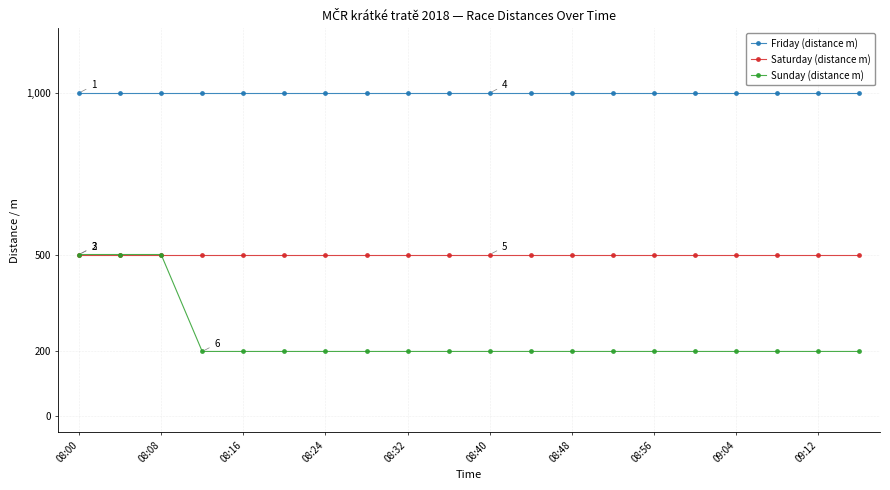

At how many categories does at least one series exceed 435?

20